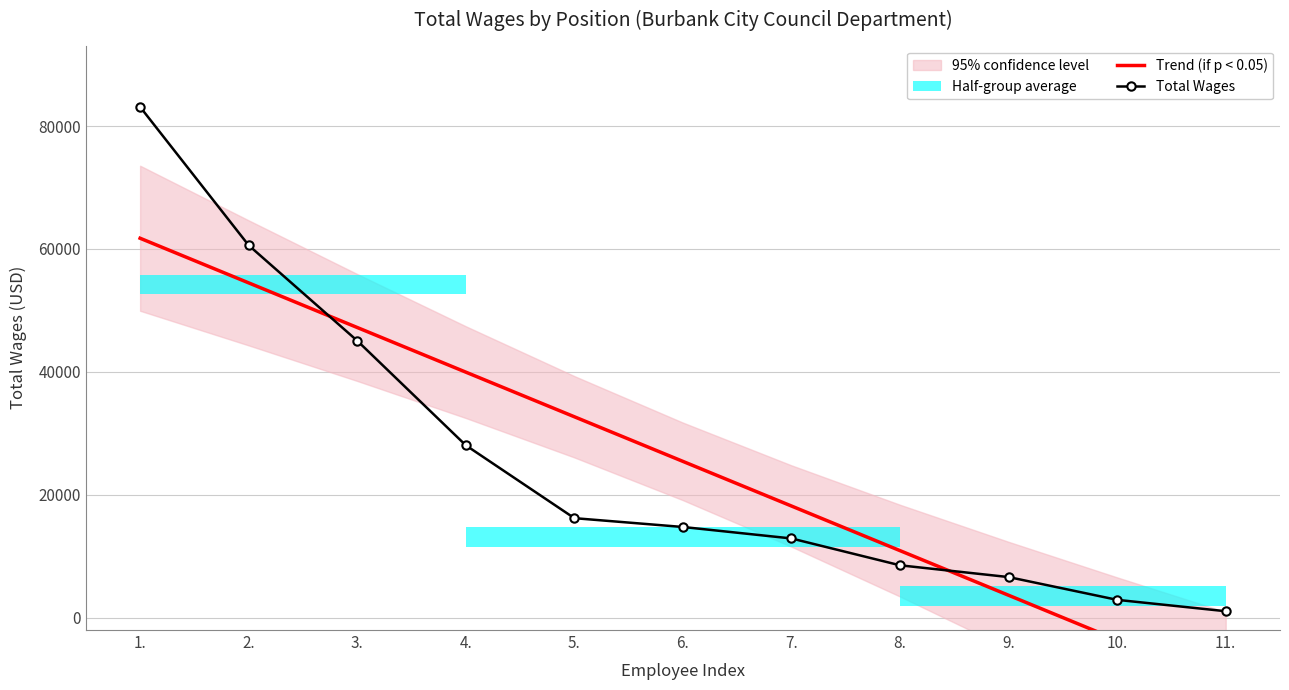

Reading left to right, what are all the values shown in this chart?

Trend (if p < 0.05): 61746.7	54485.2	47223.7	39962.2	32700.7	25439.2	18177.7	10916.2	3654.7	-3606.8	-10868.3
Total Wages: 83117.0	60598.0	45072.0	28060.0	16202.0	14765.0	12900.0	8531.0	6616.0	2910.0	1060.0